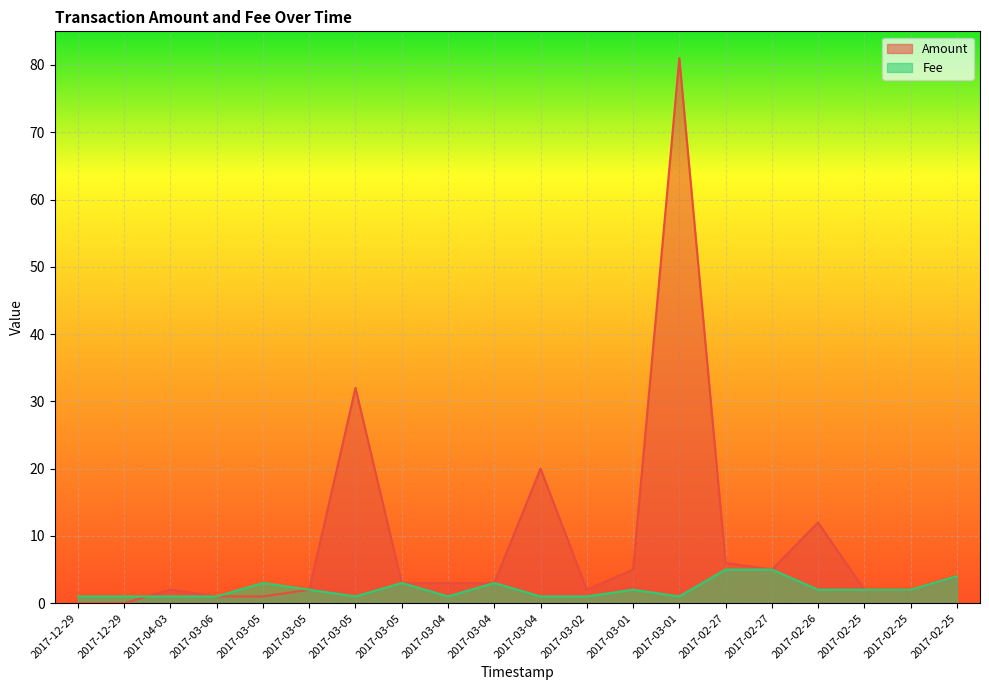

How many series are shown in this chart?

2